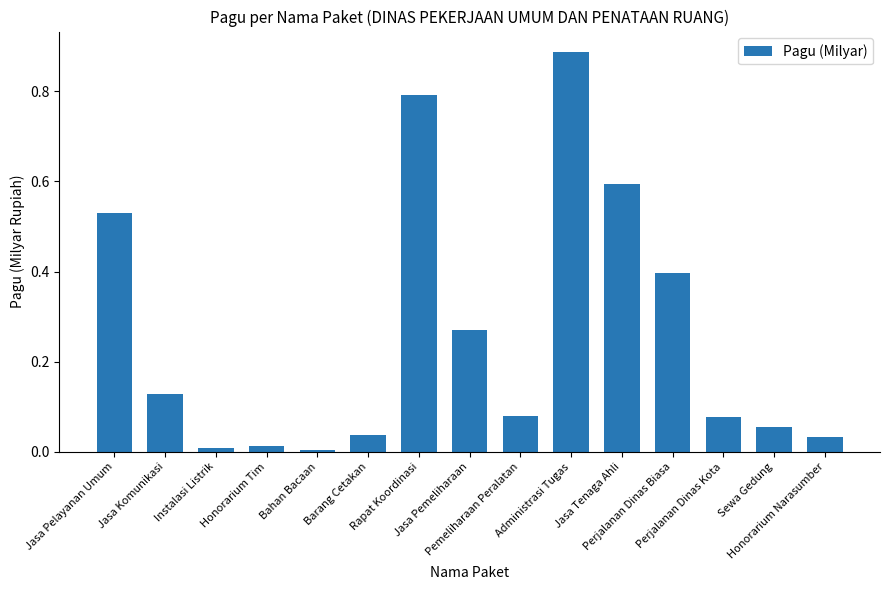

Does the chart contain any negative values?

No